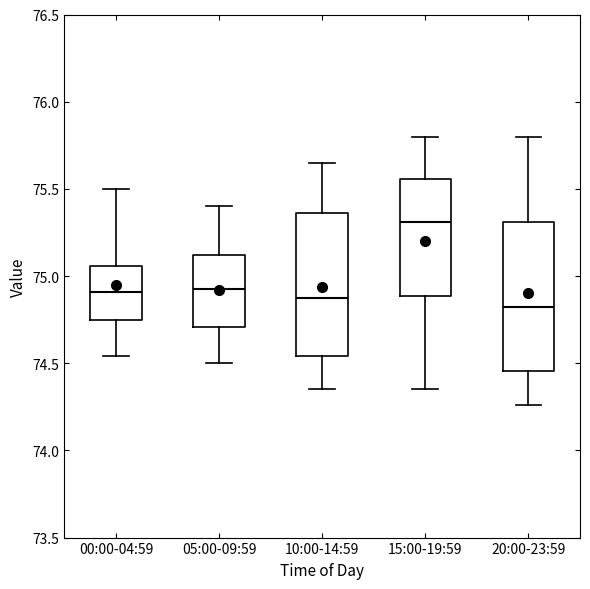

Which box has the highest median line?

15:00-19:59